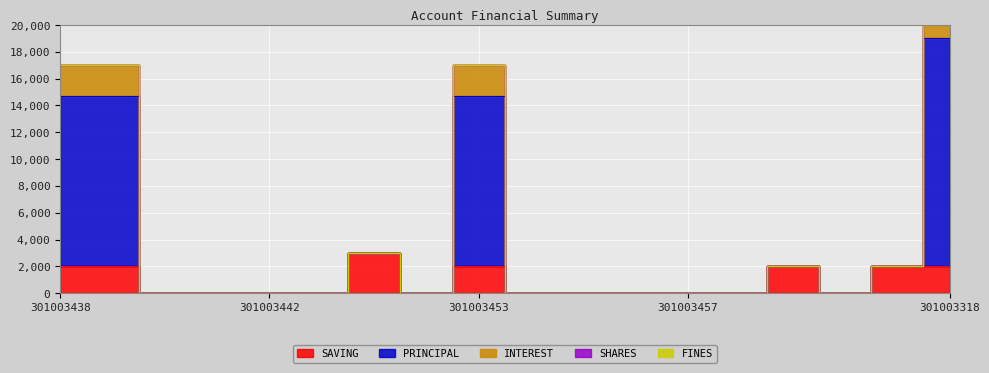

What is the label of the 16th point from the right?

301003440